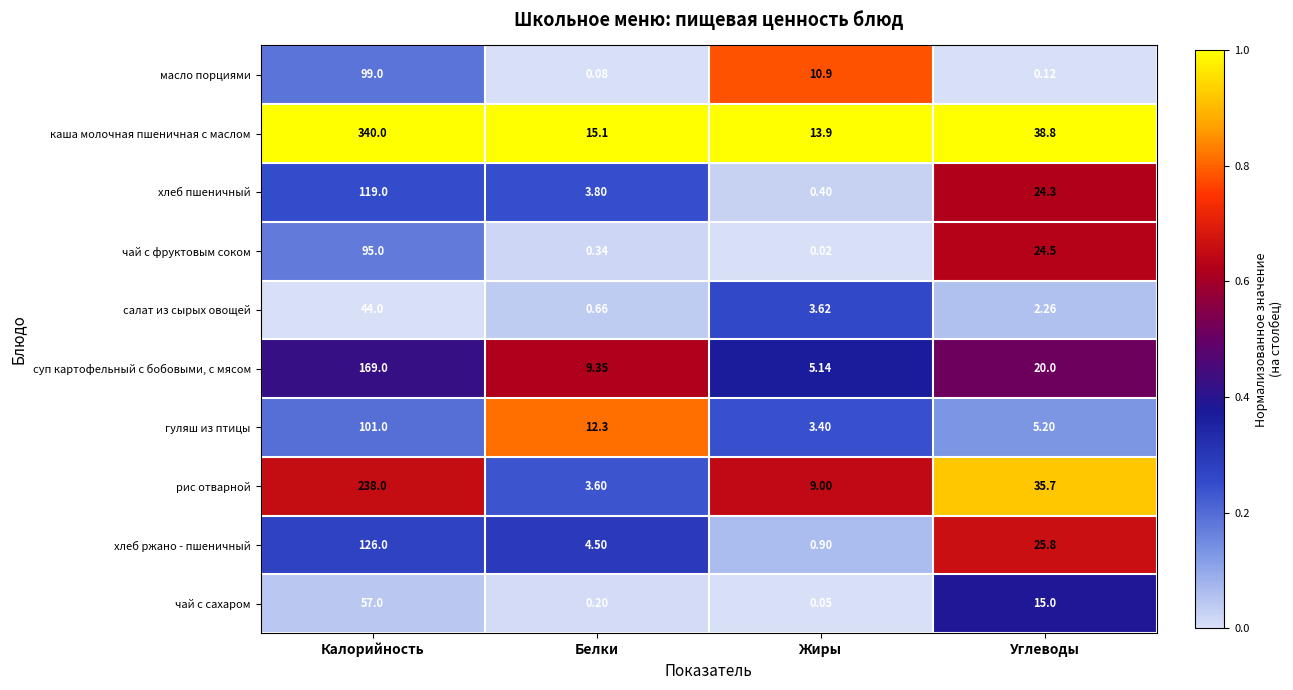

Where is салат из сырых овощей nearest to the value 22?

Жиры